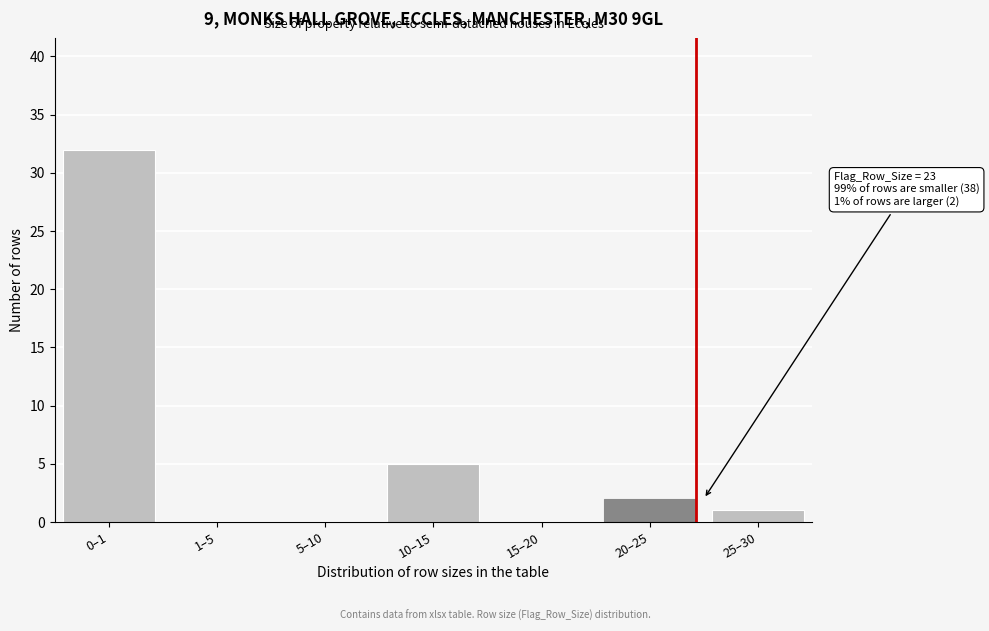

Reading left to right, list all the values displayed in this chart.

0–1=32	1–5=0	5–10=0	10–15=5	15–20=0	20–25=2	25–30=1